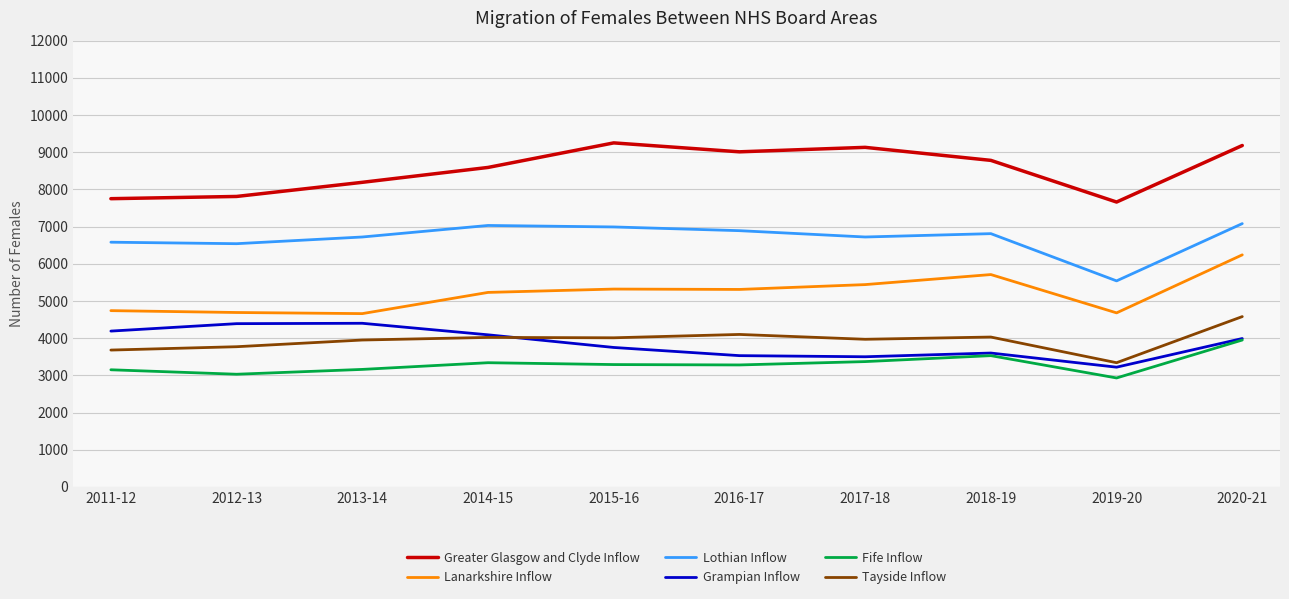

Rank the series at 2013-14 from highest to lowest value.

Greater Glasgow and Clyde Inflow, Lothian Inflow, Lanarkshire Inflow, Grampian Inflow, Tayside Inflow, Fife Inflow